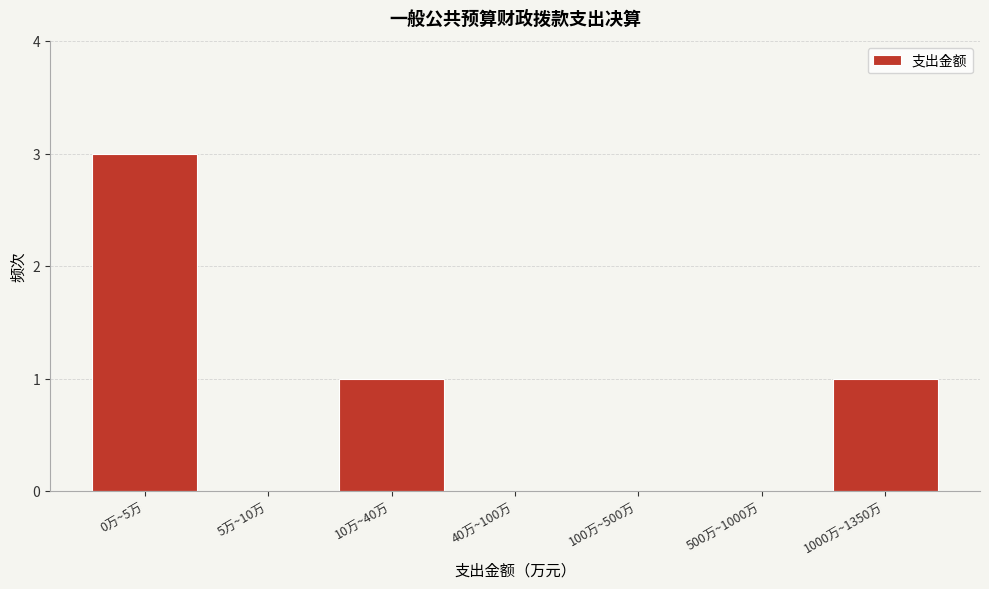

Reading left to right, what are all the values shown in this chart?

0万~5万=3	5万~10万=0	10万~40万=1	40万~100万=0	100万~500万=0	500万~1000万=0	1000万~1350万=1